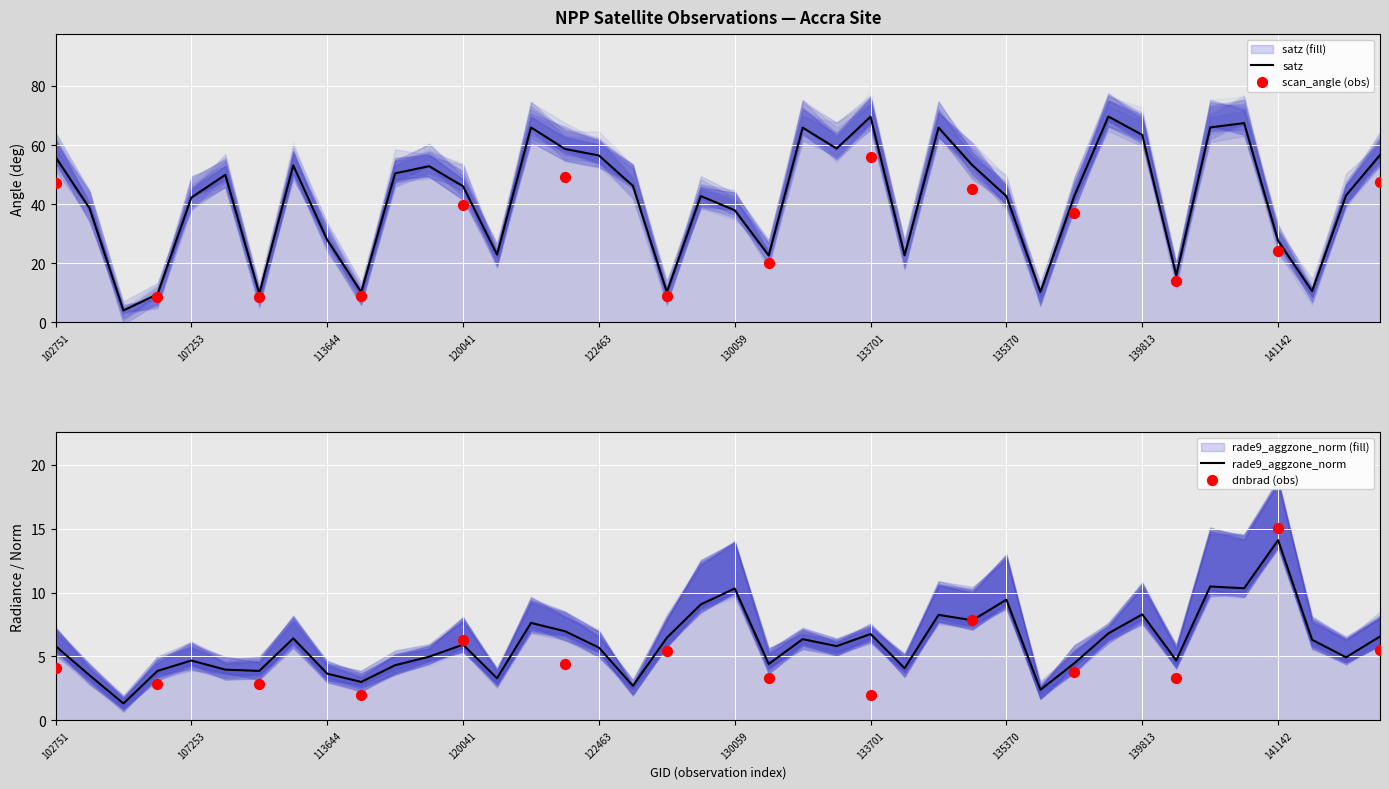

What is the total value across all series at 104431?

5.4